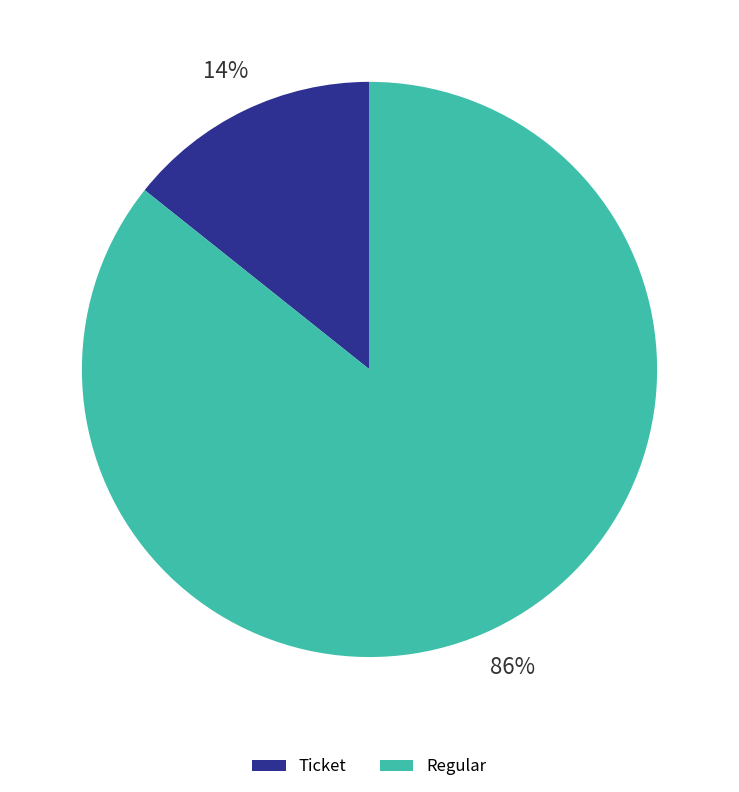

Is it true that Ticket is 5% of the pie?

False